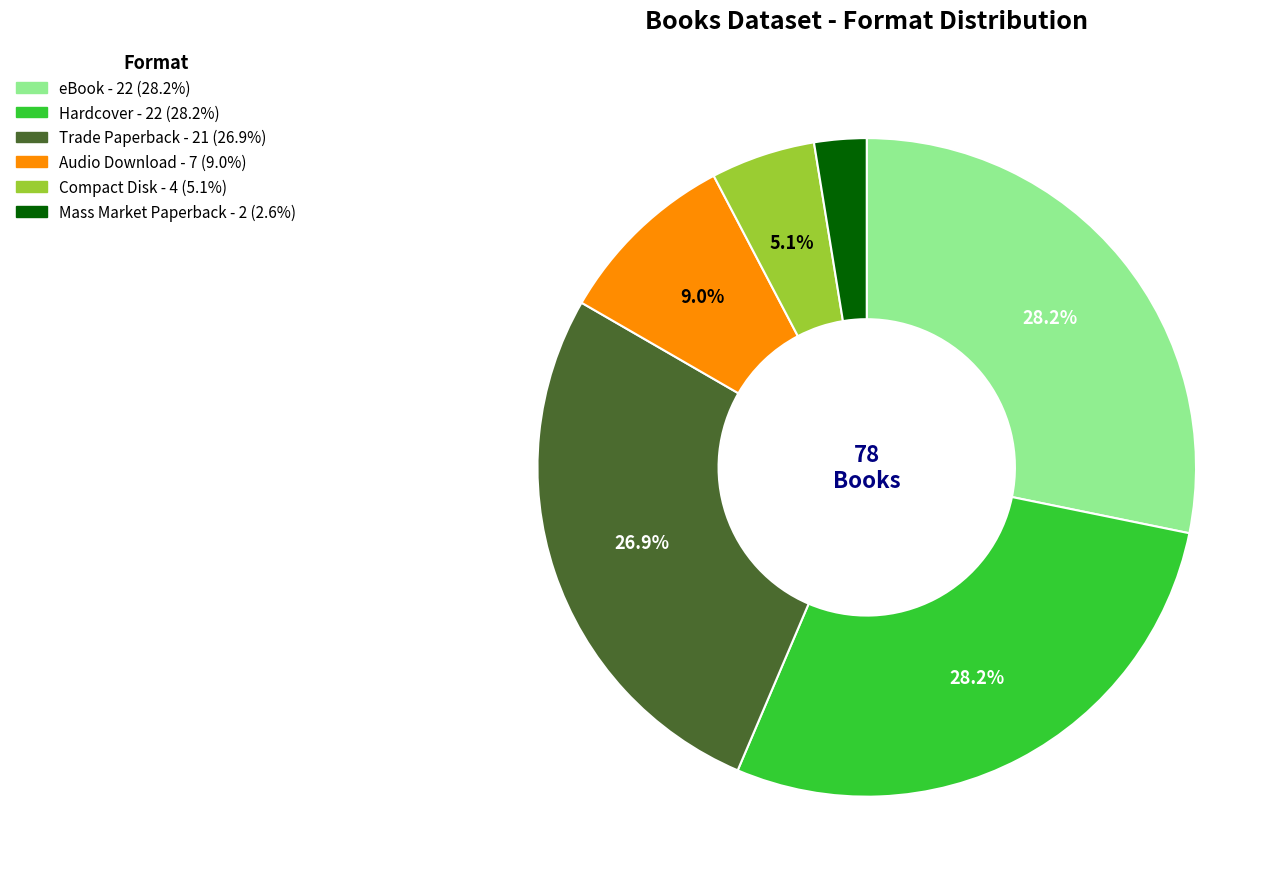

To the nearest percent, what is the difference between the Hardcover and Compact Disk slice percentages?

23%